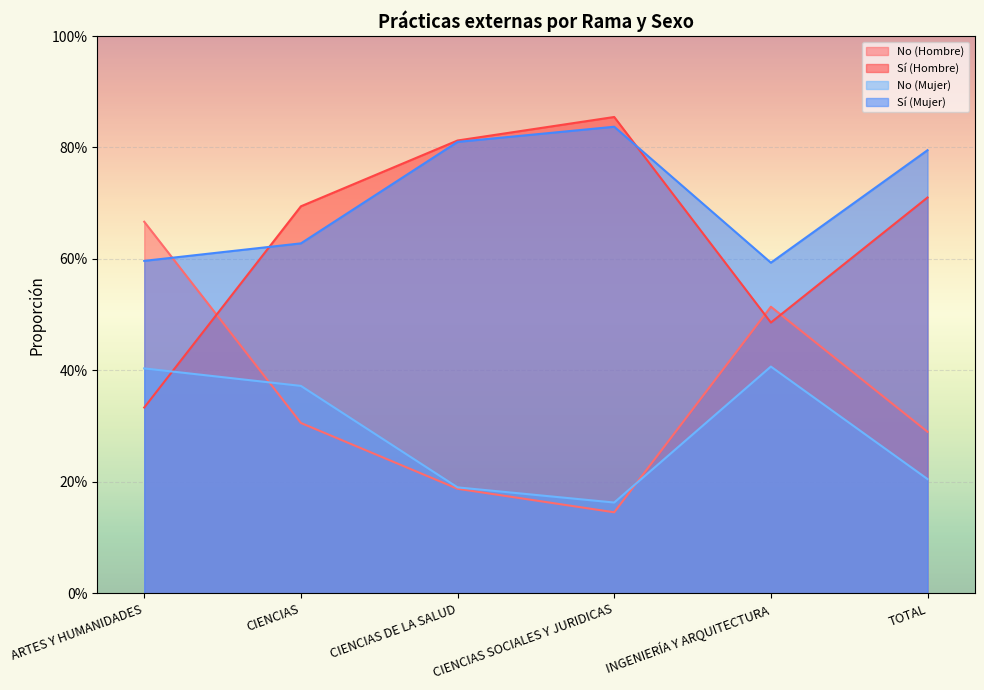

In Sí (Mujer), how many points are lower than both neighbors (excluding endpoints)?

1